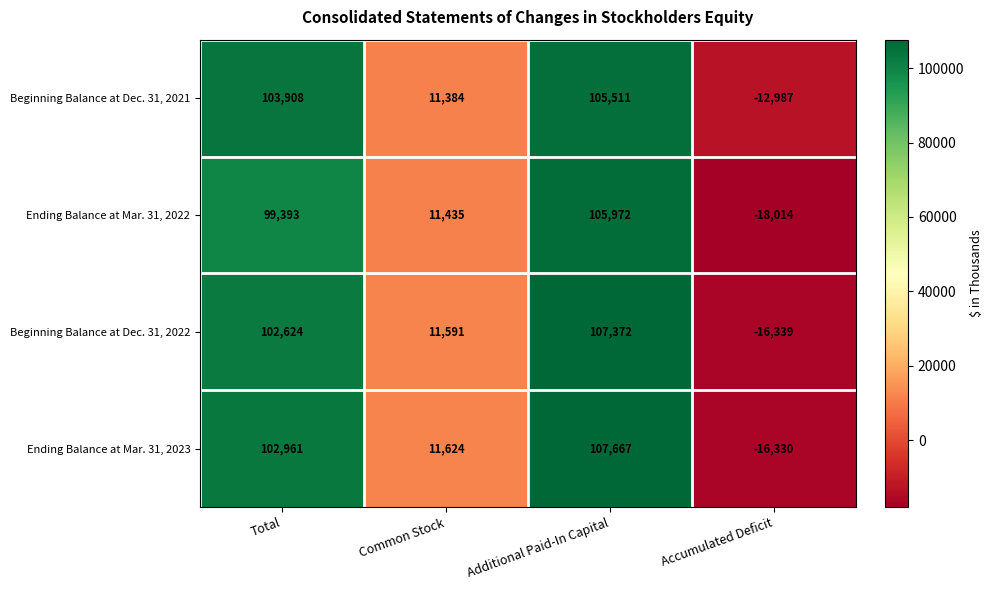

Which category has the highest value in the Ending Balance at Mar. 31, 2023 series?

Additional Paid-In Capital